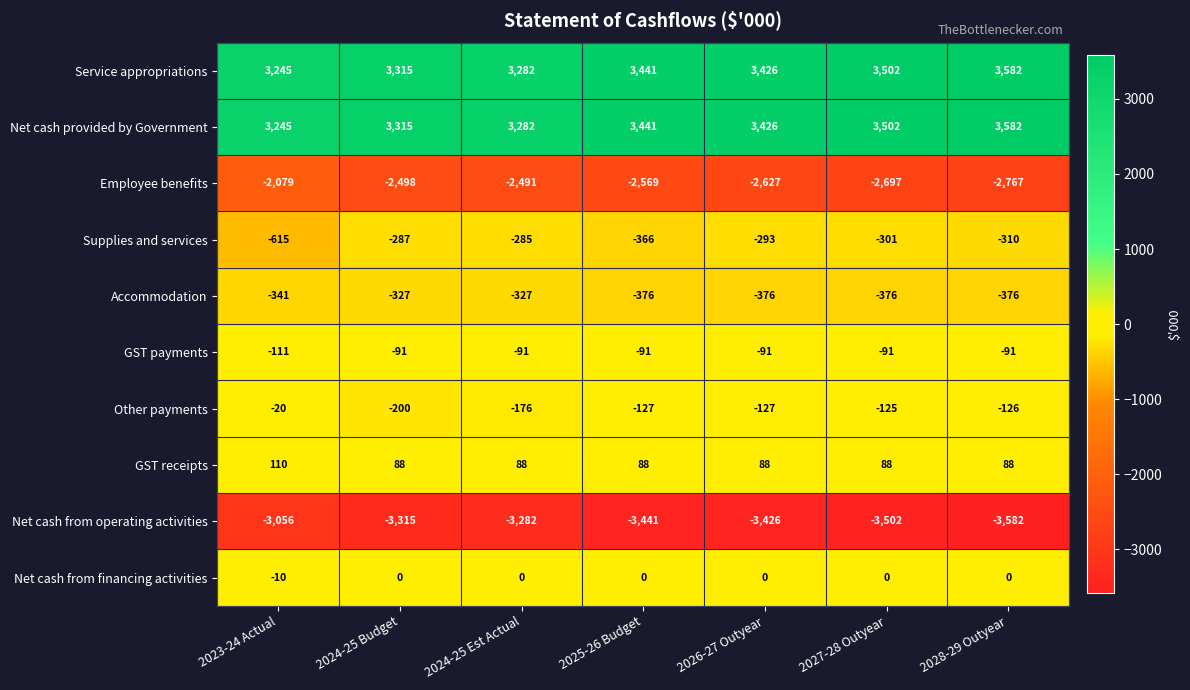

What is the maximum value shown in the chart?

3582